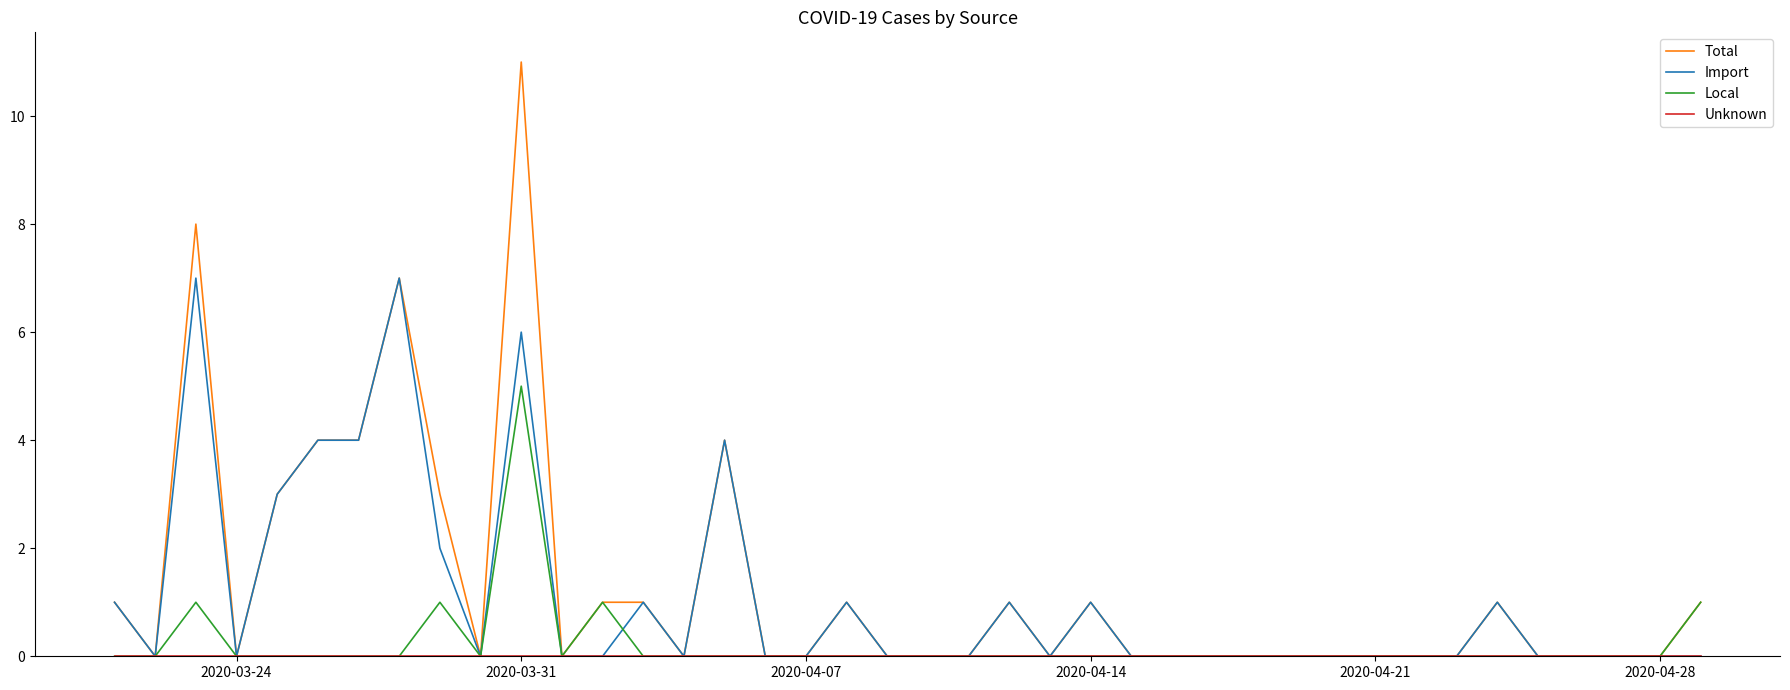

What is the highest value of the Import series?

7